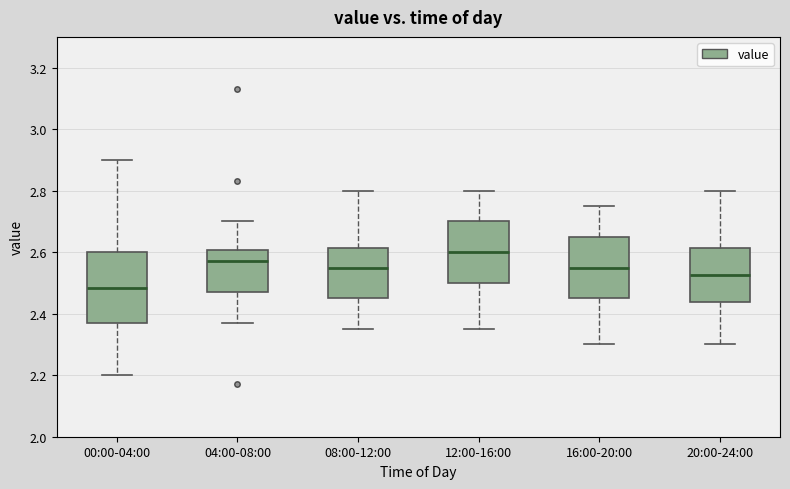

Reading left to right, read every box against the y-axis: the position of its median line, the range the box covers, and the ends of its whiskers. The values are not printed on the chart, so give them approximately, as read against the axis.

00:00-04:00: median 2.48, box 2.38 to 2.60, whiskers 2.20 to 2.90
04:00-08:00: median 2.58, box 2.48 to 2.60, whiskers 2.38 to 2.70
08:00-12:00: median 2.56, box 2.46 to 2.62, whiskers 2.36 to 2.80
12:00-16:00: median 2.60, box 2.50 to 2.70, whiskers 2.36 to 2.80
16:00-20:00: median 2.56, box 2.46 to 2.66, whiskers 2.30 to 2.76
20:00-24:00: median 2.52, box 2.44 to 2.62, whiskers 2.30 to 2.80